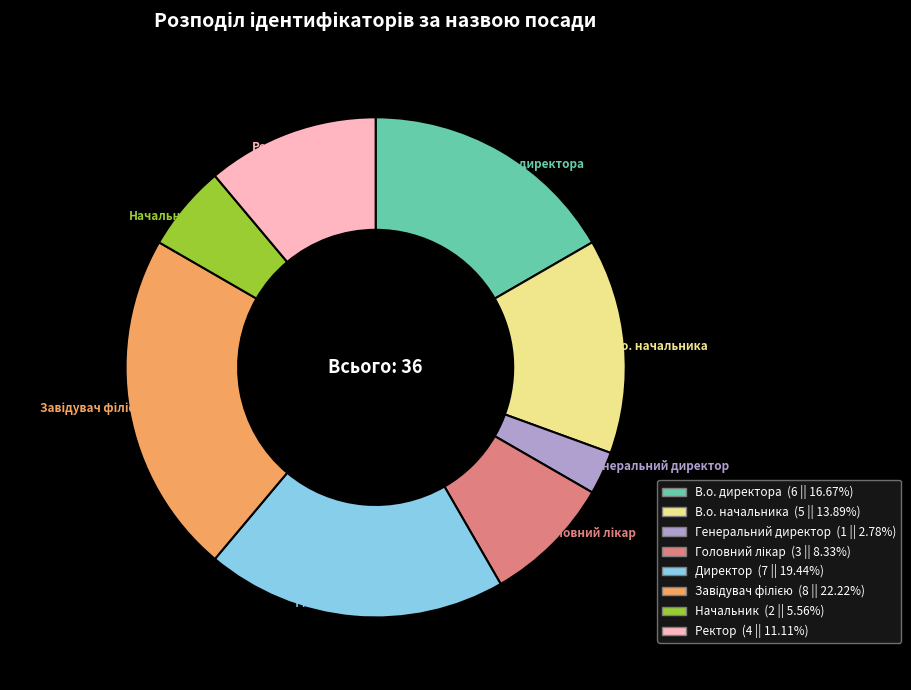

Combined, do Директор and В.о. директора account for over 50%?

No